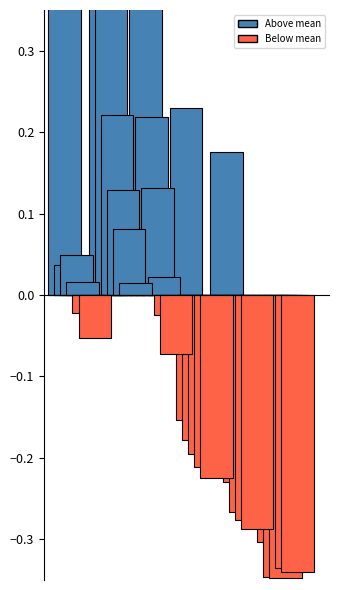

The value at 2 is 1.6. True or false?

False